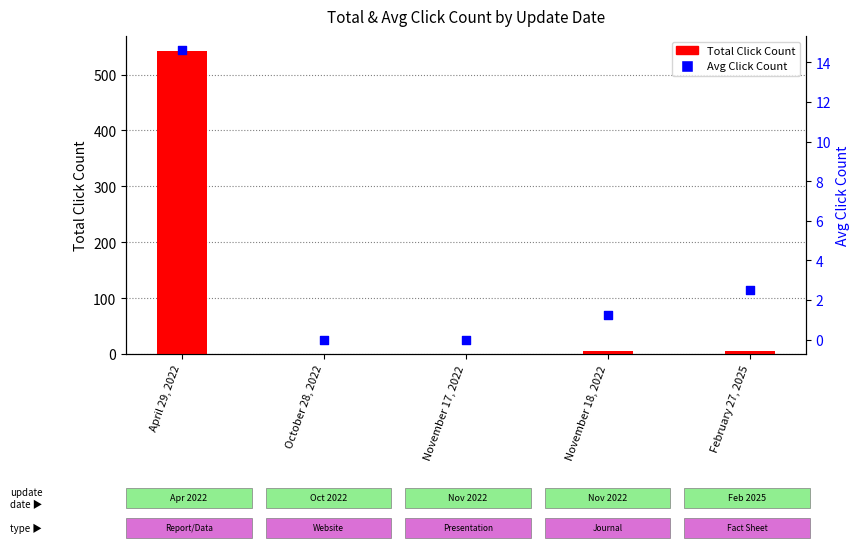

Which series contains the highest Y value?

Total Click Count